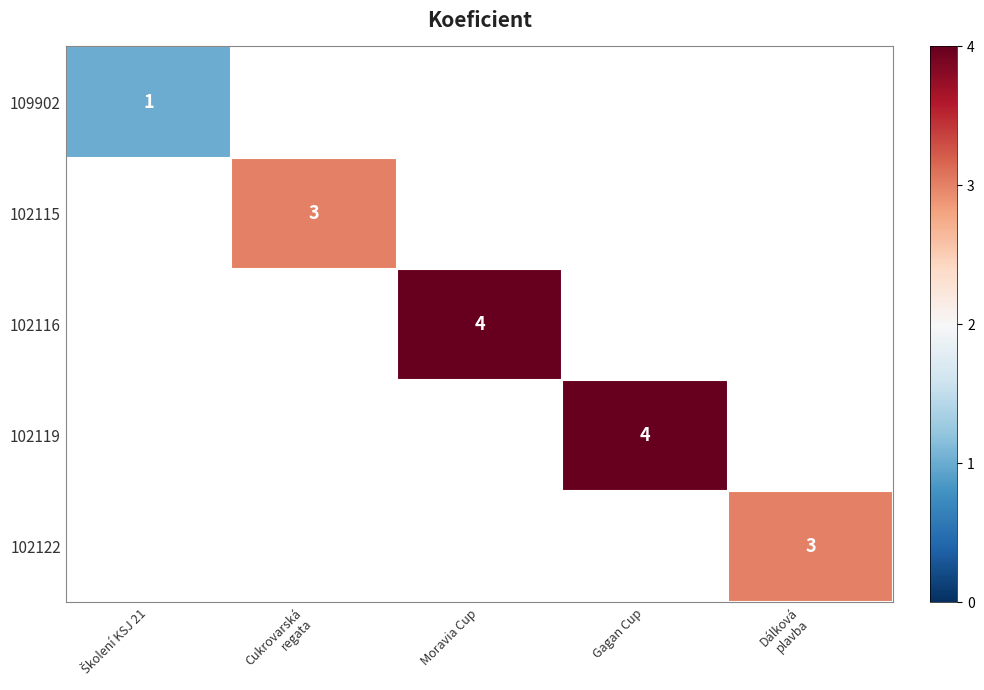

Count the number of categories in the chart.

5